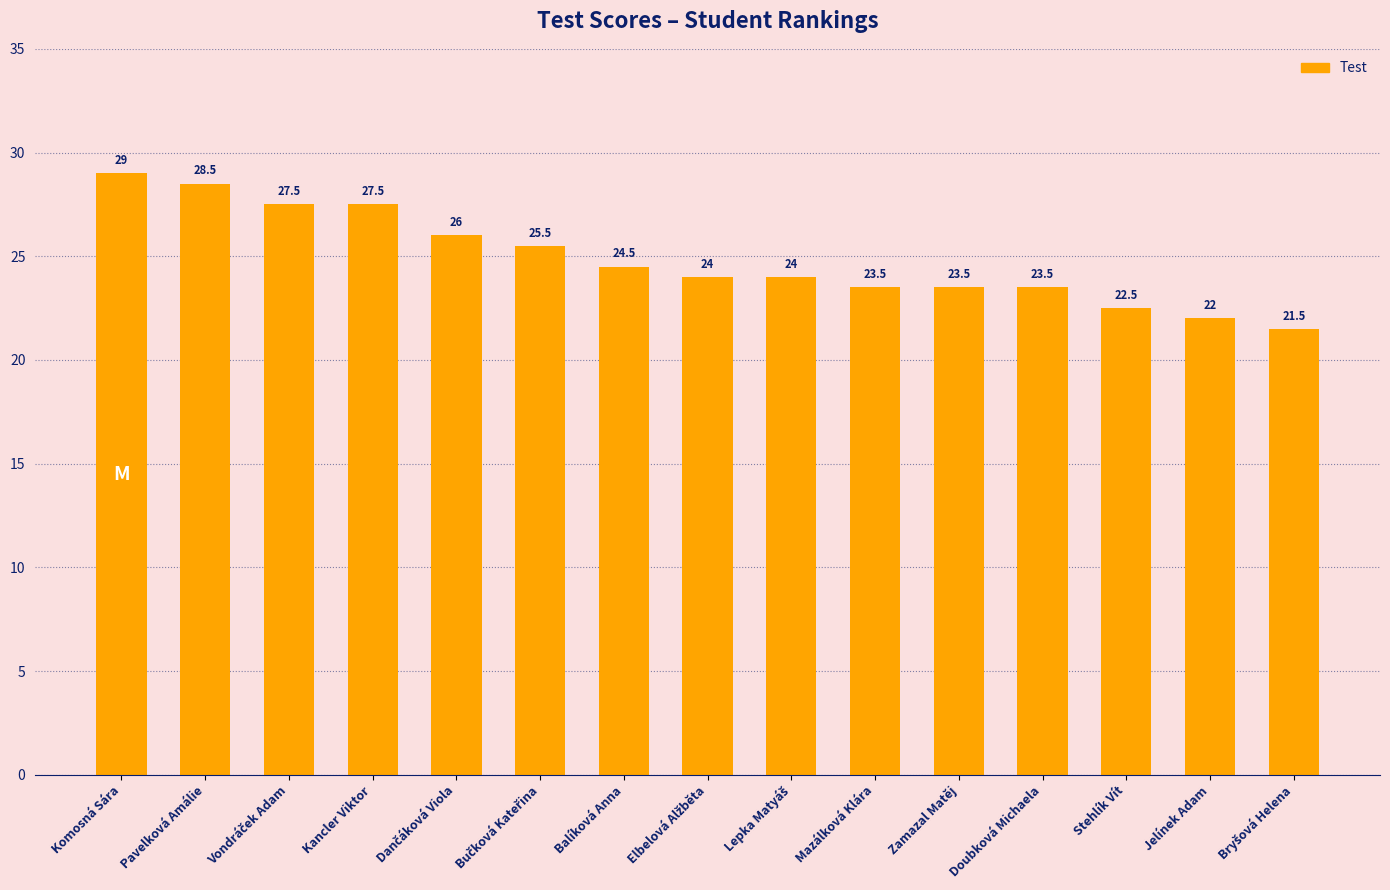

What is the ratio of the value at Stehlík Vít to the value at Jelínek Adam?

1.0